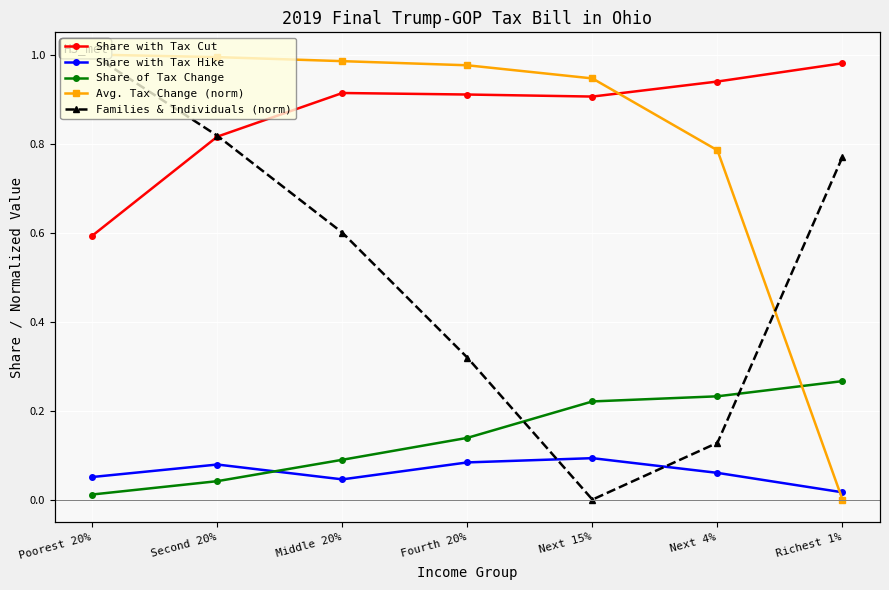

Which series has the largest range (max minus min)?

Avg. Tax Change (norm)